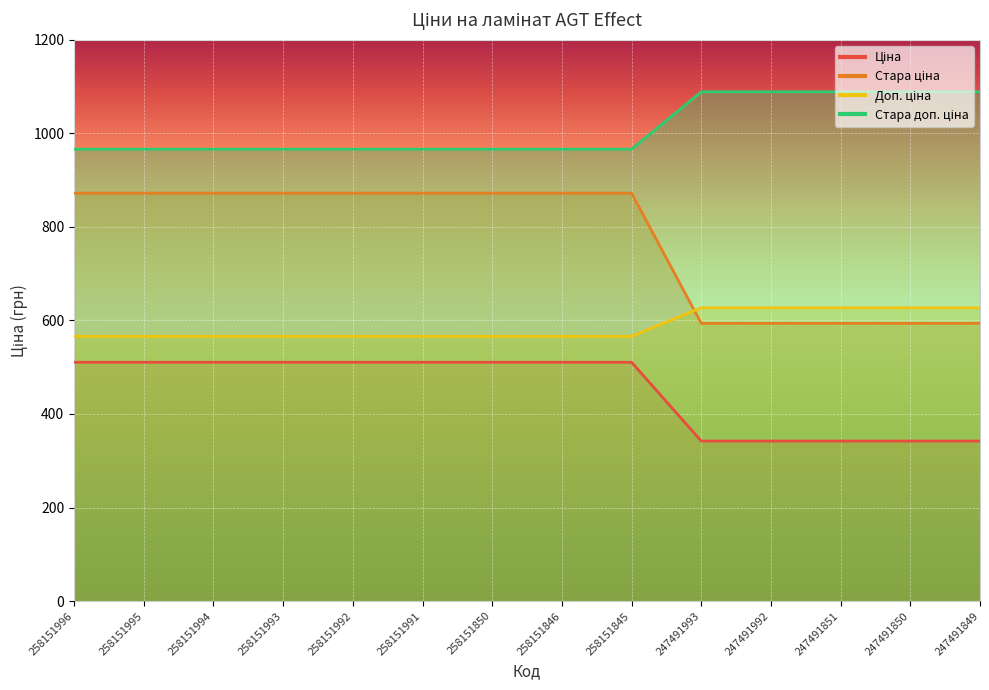

How many values in the Стара доп. ціна series exceed 566?

5